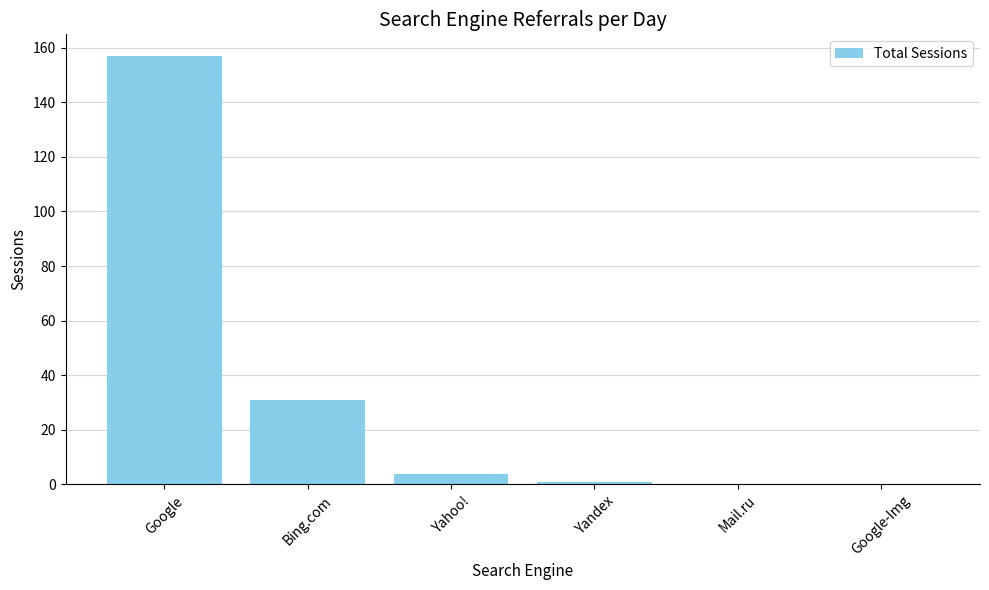

At which category does the chart reach its peak across all series?

Google